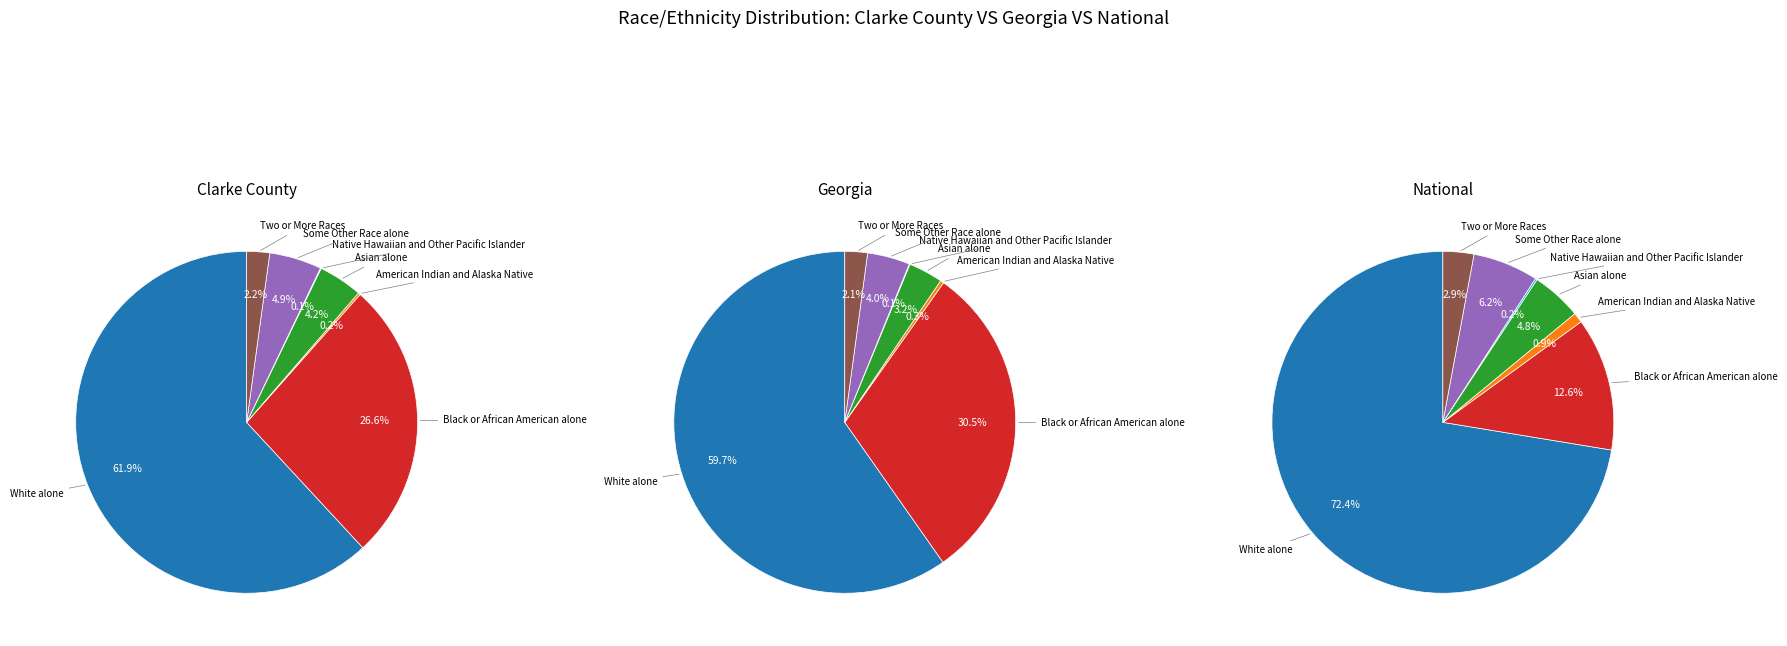

How many slices are in this pie chart?

7